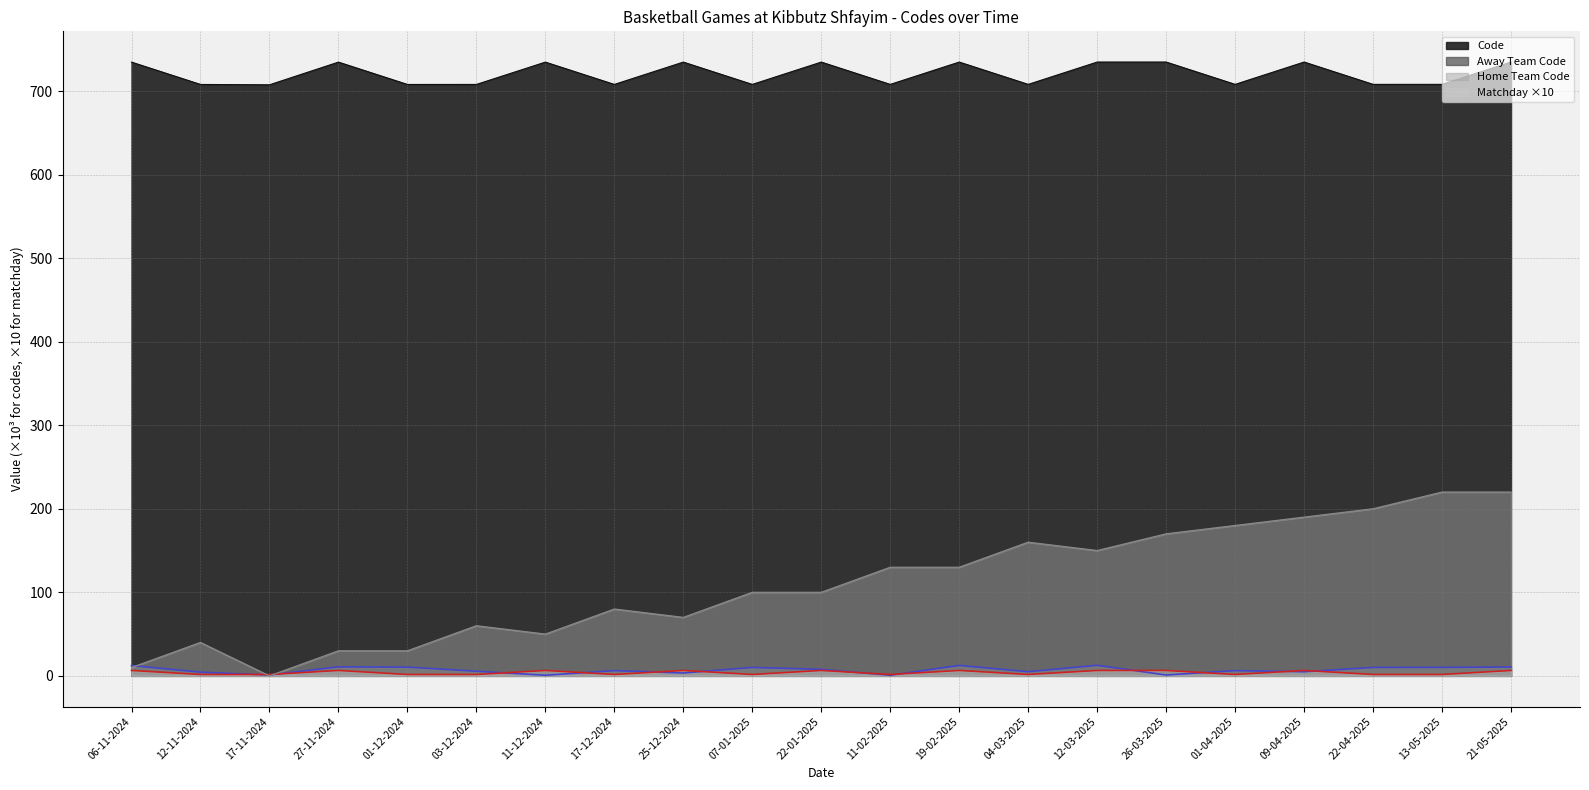

Reading left to right, transcribe all the data shown in this chart.

Code: 734.6	707.9	707.5	734.6	707.9	707.9	734.6	707.9	734.6	707.9	734.6	707.9	734.7	708.0	734.7	734.7	708.0	734.7	708.0	708.0	734.7
Away Team Code: 12.4	4.4	1.0	10.8	10.4	5.6	0.7	6.3	3.4	10.1	7.8	0.7	12.5	5.0	12.6	1.0	6.3	4.9	10.1	10.1	10.6
Home Team Code: 6.5	1.7	1.7	6.5	1.7	1.7	6.5	1.7	6.5	1.7	6.5	1.7	6.5	1.7	6.5	6.5	1.7	6.5	1.7	1.7	6.5
Matchday: 10.0	40.0	0.0	30.0	30.0	60.0	50.0	80.0	70.0	100.0	100.0	130.0	130.0	160.0	150.0	170.0	180.0	190.0	200.0	220.0	220.0